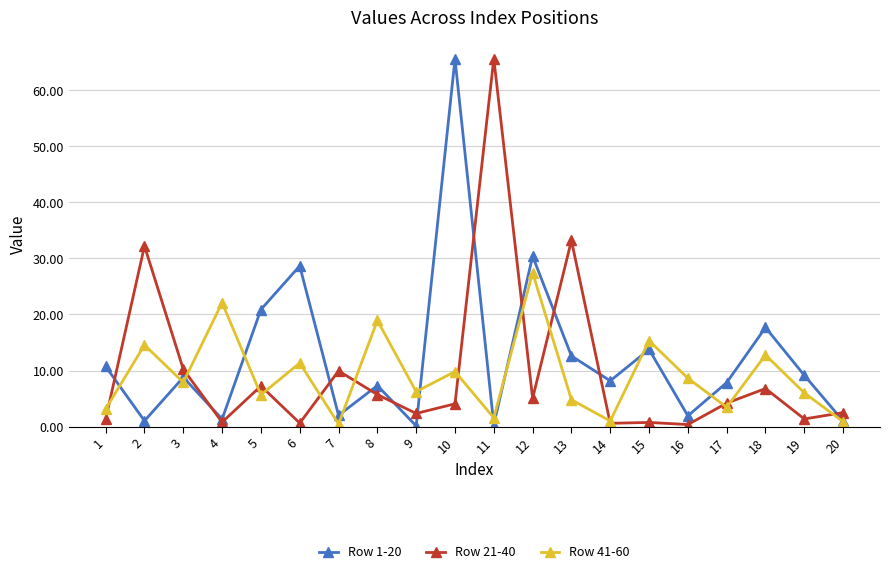

True or false: Row 1-20 has more than 2 points higher than both neighbors.

True